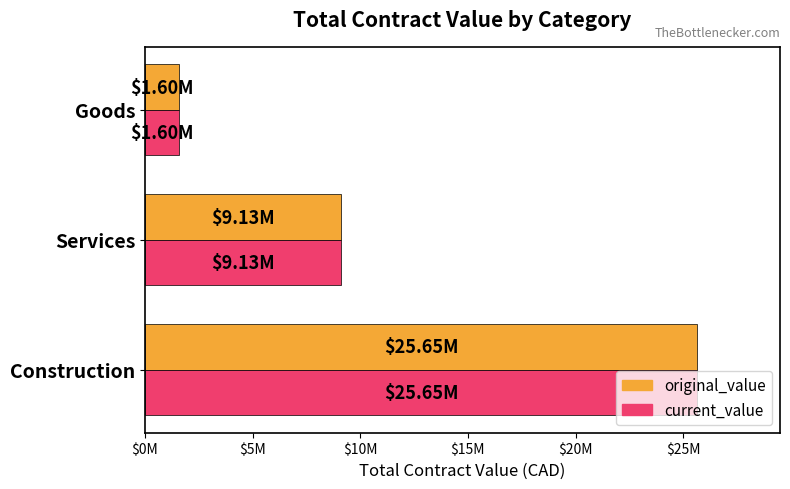

At how many categories does at least one series exceed 8678200?

2